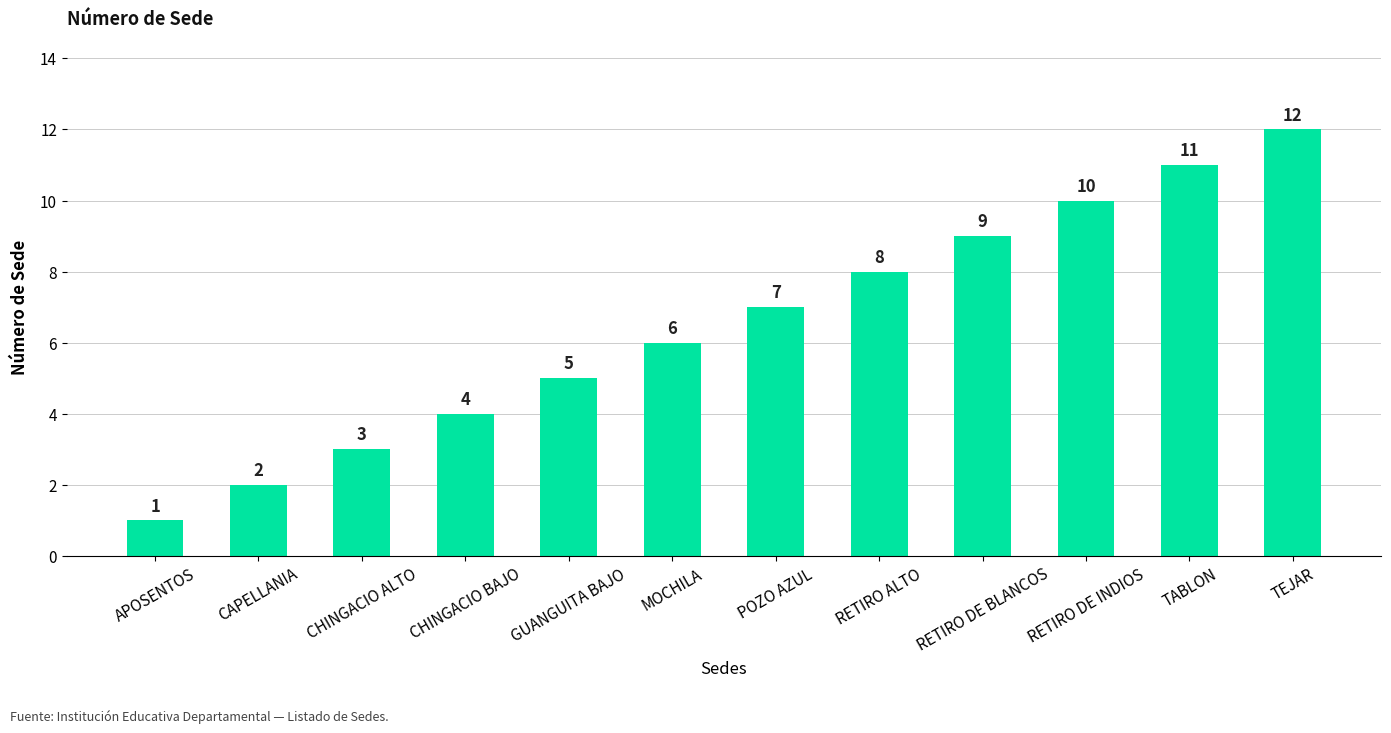

At which category does the chart reach its peak across all series?

TEJAR